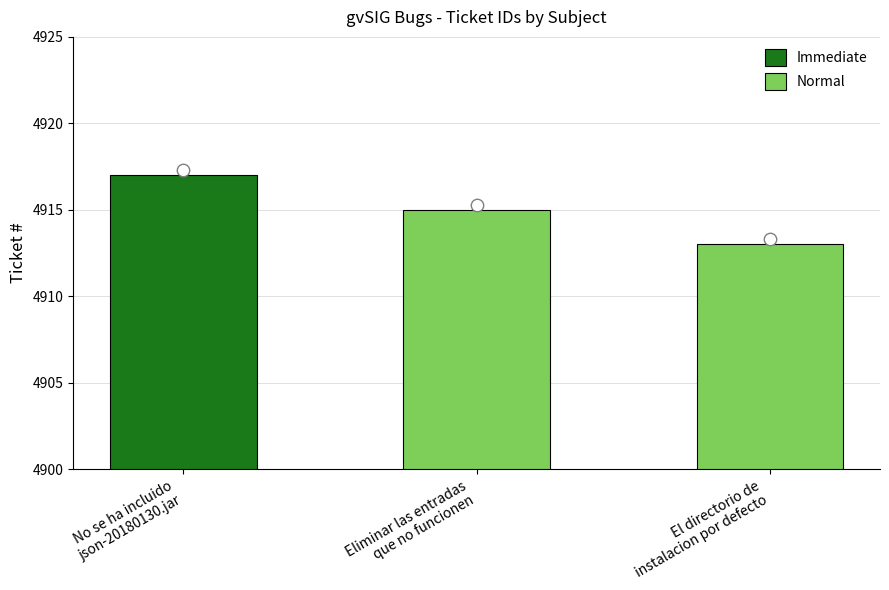

What is the highest value of the Normal series?

4915